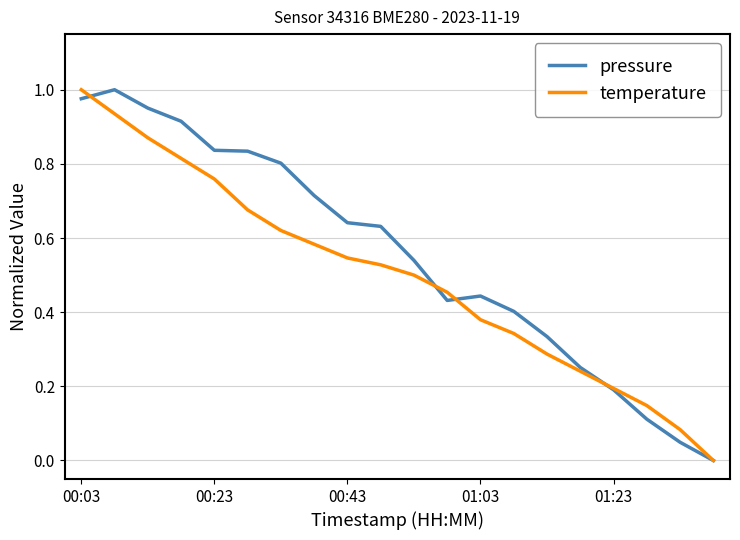

Rank the series by their average value, from highest to lowest.

pressure, temperature